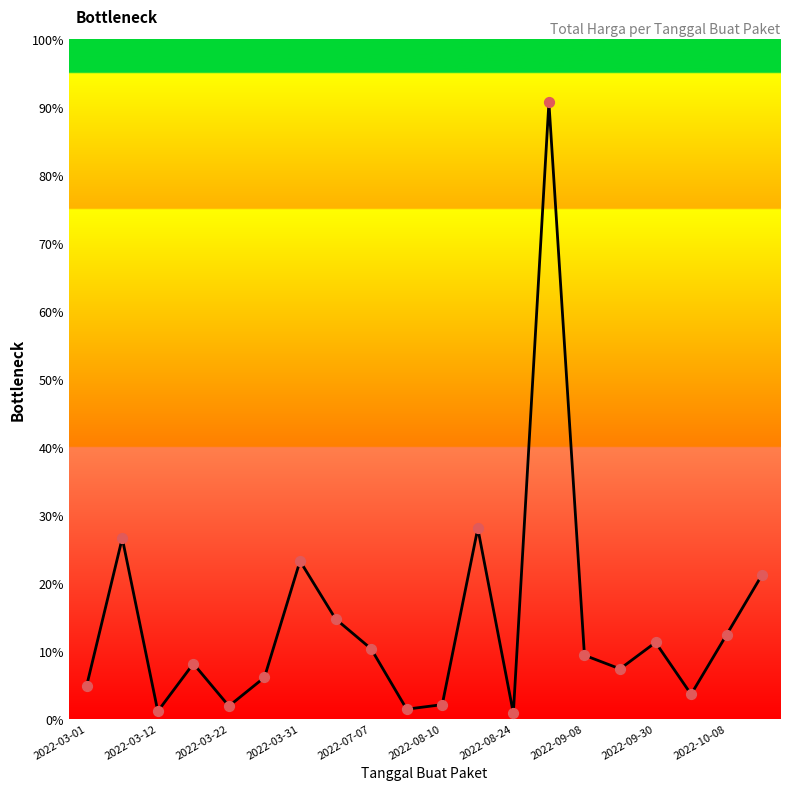

Is this an area chart (filled region under the line)?

Yes